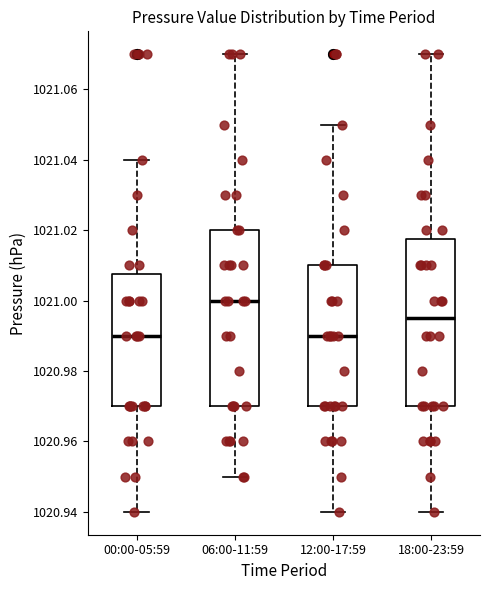

Where is the lower edge of the box for 06:00-11:59 on the y-axis? The values are not printed on the chart, so give them approximately, as read against the axis.

1020.970